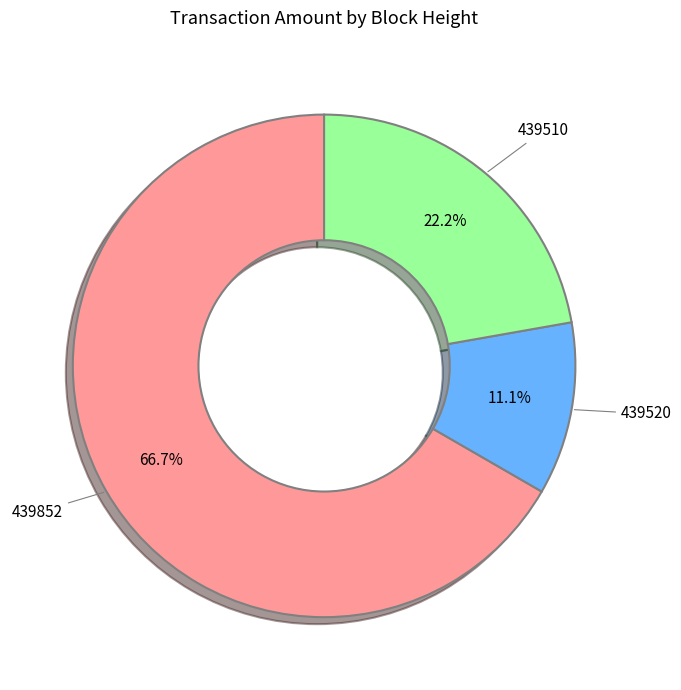

Is there a majority slice in this chart?

Yes